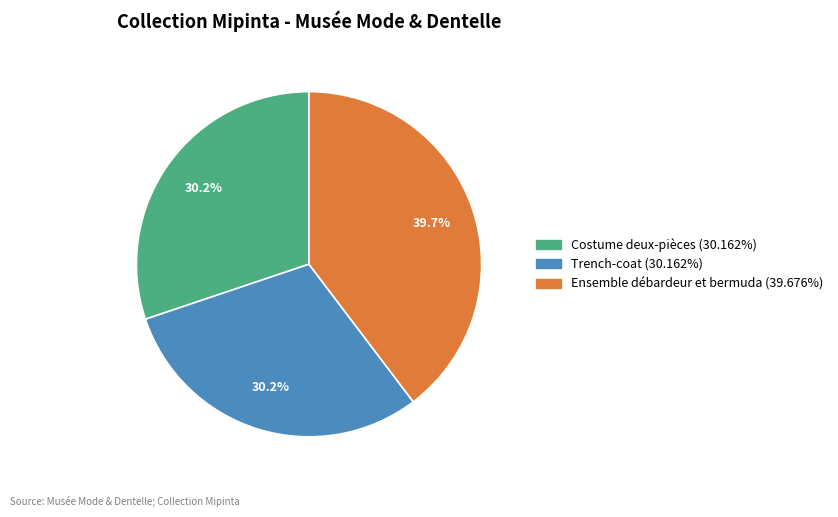

Count the number of slices in the pie.

3